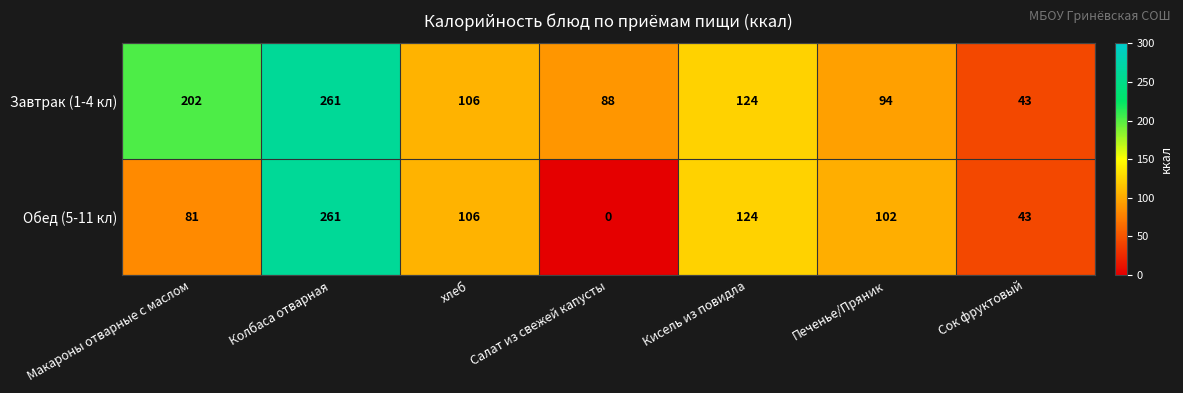

How many series are shown in this chart?

2